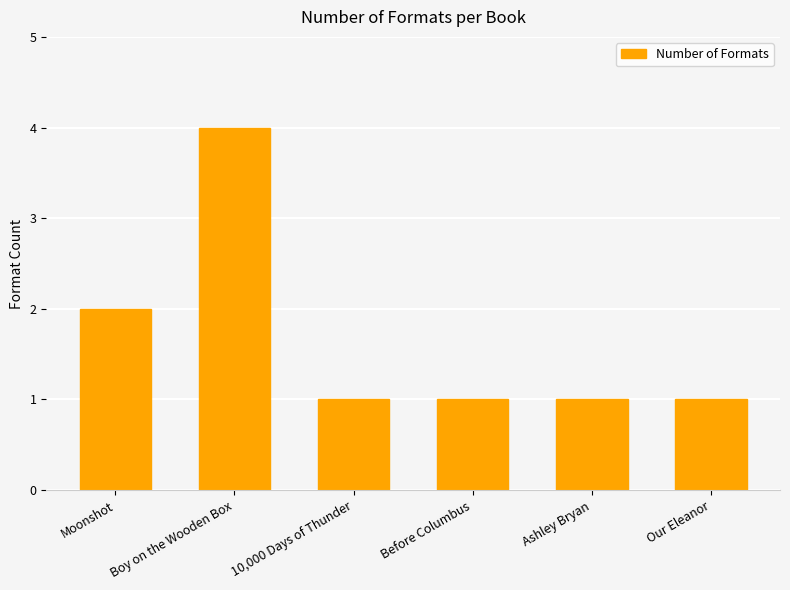

What is the label of the 2nd bar from the right?

Ashley Bryan